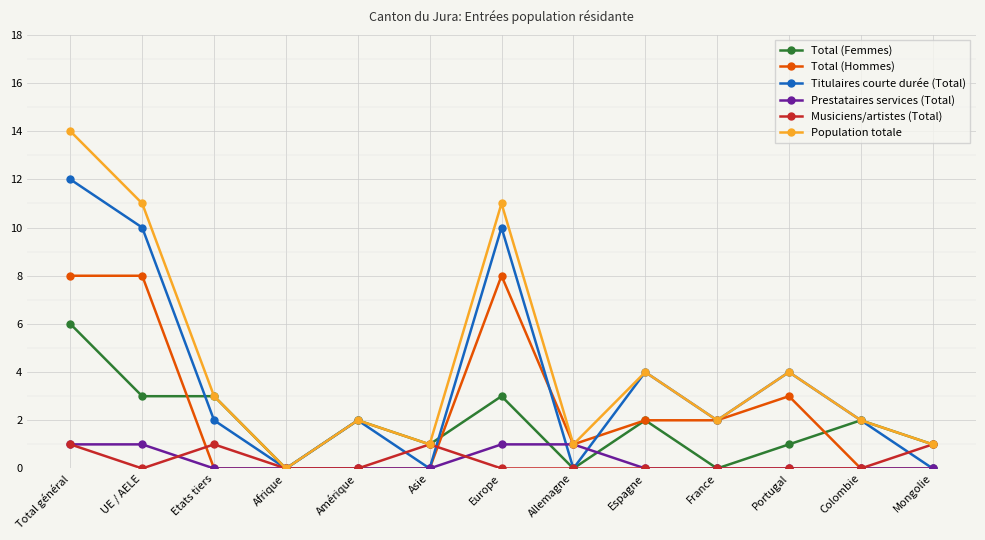

At how many categories does at least one series exceed 8?

3